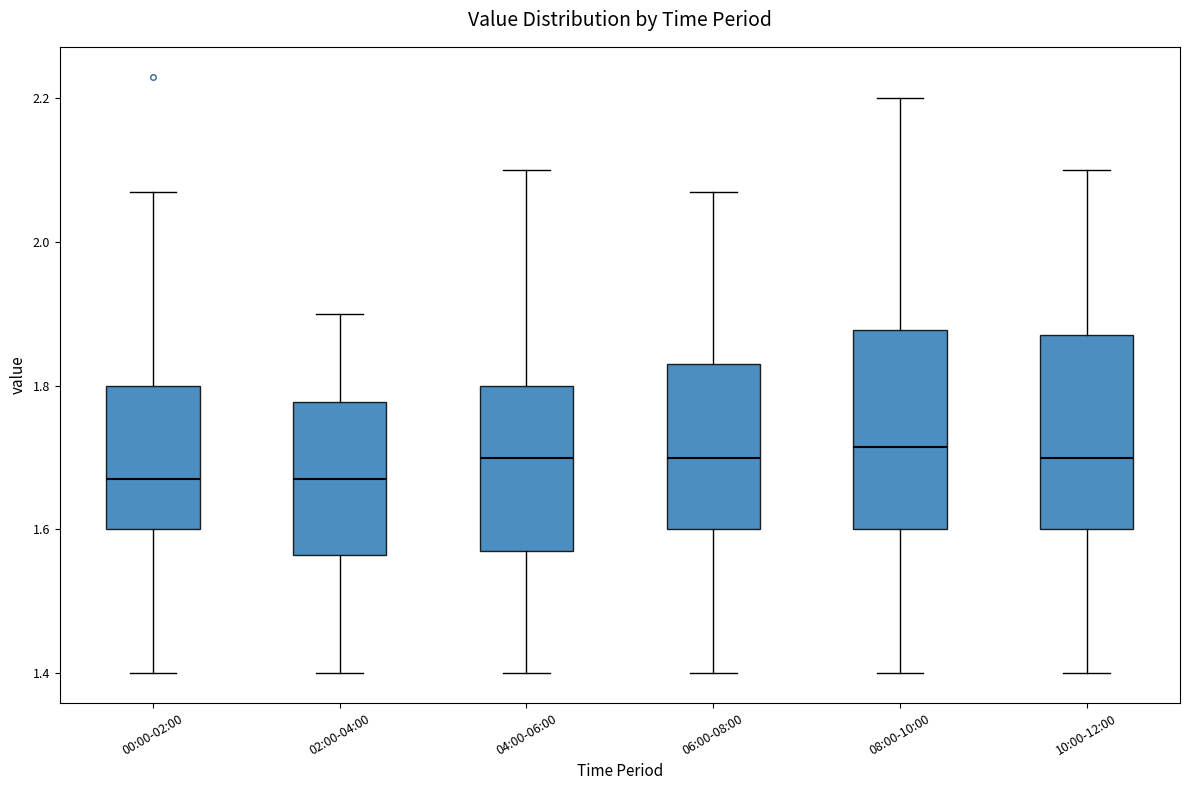

Reading left to right, transcribe this box plot: for each box, give where its median line is, the range the box spans, and where its two whiskers end, as read against the y-axis. The values are not printed on the chart, so give them approximately, as read against the axis.

00:00-02:00: median 1.68, box 1.60 to 1.80, whiskers 1.40 to 2.08
02:00-04:00: median 1.68, box 1.56 to 1.78, whiskers 1.40 to 1.90
04:00-06:00: median 1.70, box 1.58 to 1.80, whiskers 1.40 to 2.10
06:00-08:00: median 1.70, box 1.60 to 1.84, whiskers 1.40 to 2.08
08:00-10:00: median 1.72, box 1.60 to 1.88, whiskers 1.40 to 2.20
10:00-12:00: median 1.70, box 1.60 to 1.88, whiskers 1.40 to 2.10